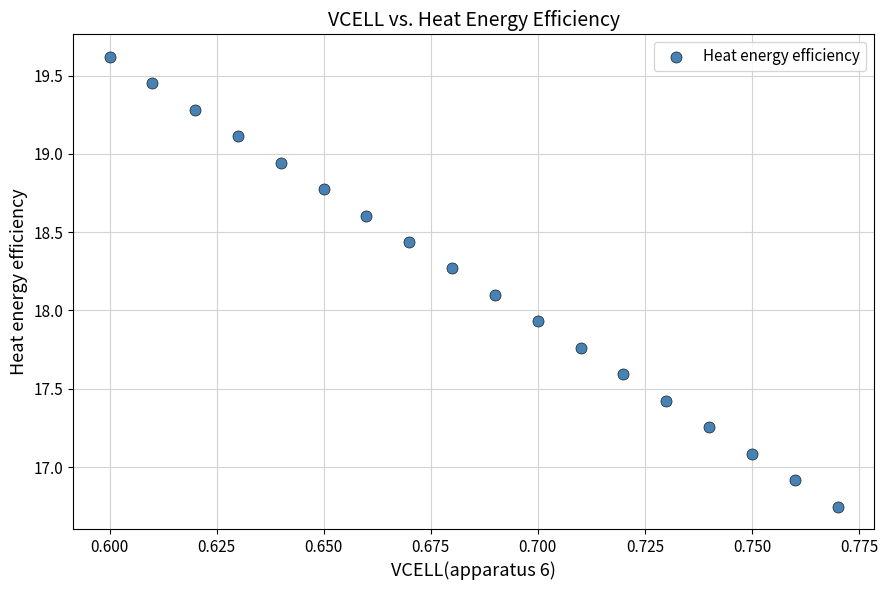

What is the range of Y values (max minus min)?

2.9